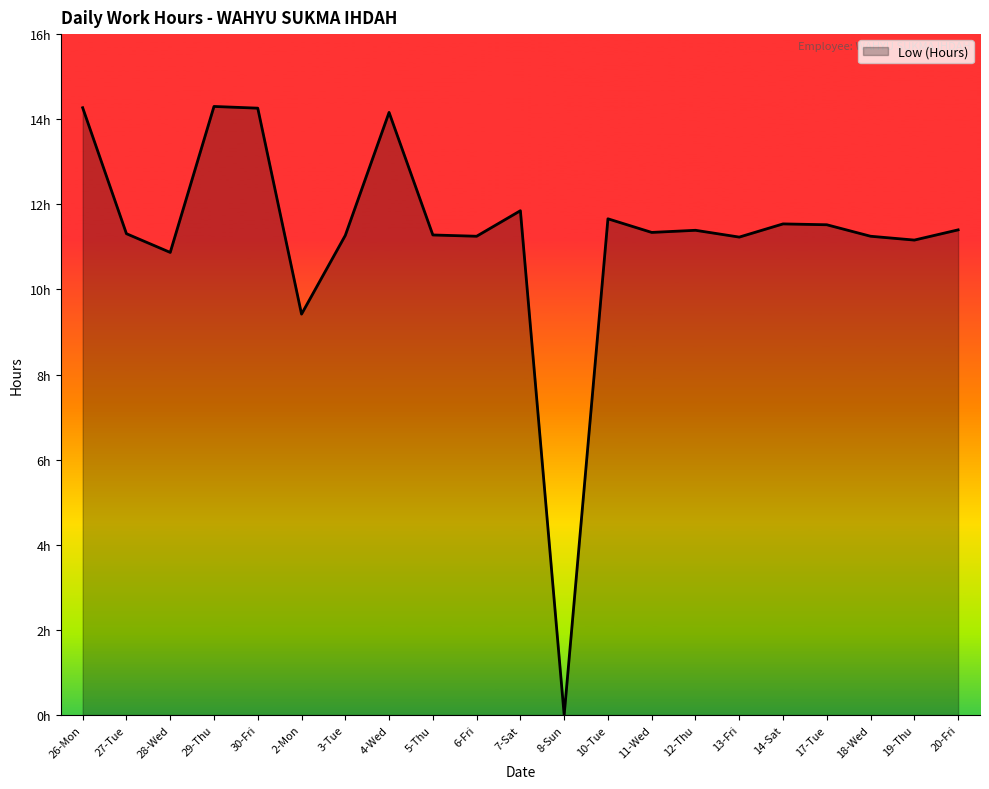

Reading left to right, list all the values displayed in this chart.

26-Mon=14.3	27-Tue=11.3	28-Wed=10.9	29-Thu=14.3	30-Fri=14.3	2-Mon=9.4	3-Tue=11.3	4-Wed=14.2	5-Thu=11.3	6-Fri=11.2	7-Sat=11.8	8-Sun=0.0	10-Tue=11.7	11-Wed=11.3	12-Thu=11.4	13-Fri=11.2	14-Sat=11.5	17-Tue=11.5	18-Wed=11.2	19-Thu=11.2	20-Fri=11.4